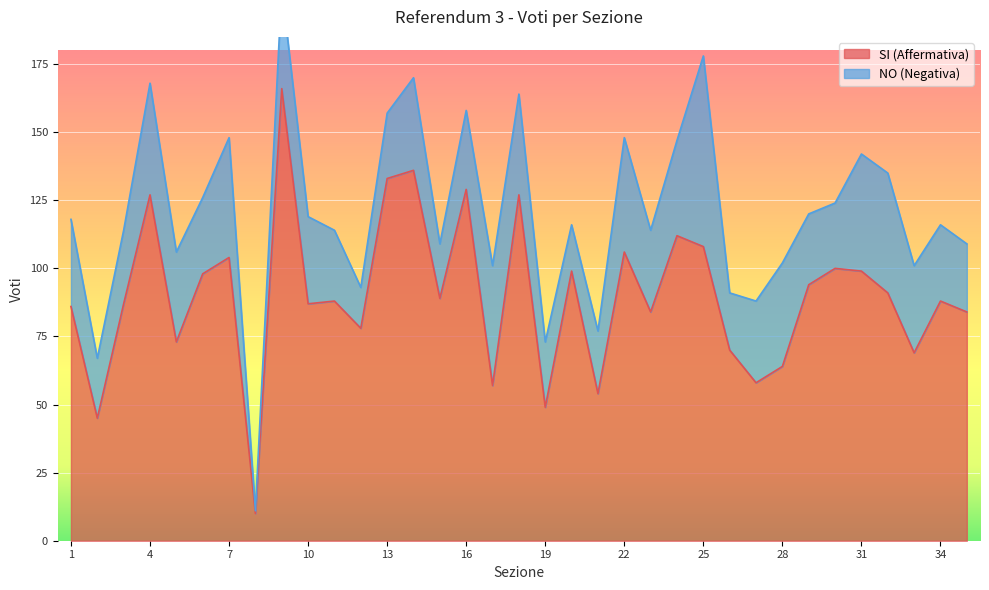

List the labels in order of value, smallest first.

8, 2, 19, 21, 17, 27, 28, 33, 26, 5, 12, 23, 35, 1, 3, 10, 11, 34, 15, 32, 29, 6, 20, 31, 30, 7, 22, 25, 24, 4, 18, 16, 13, 14, 9